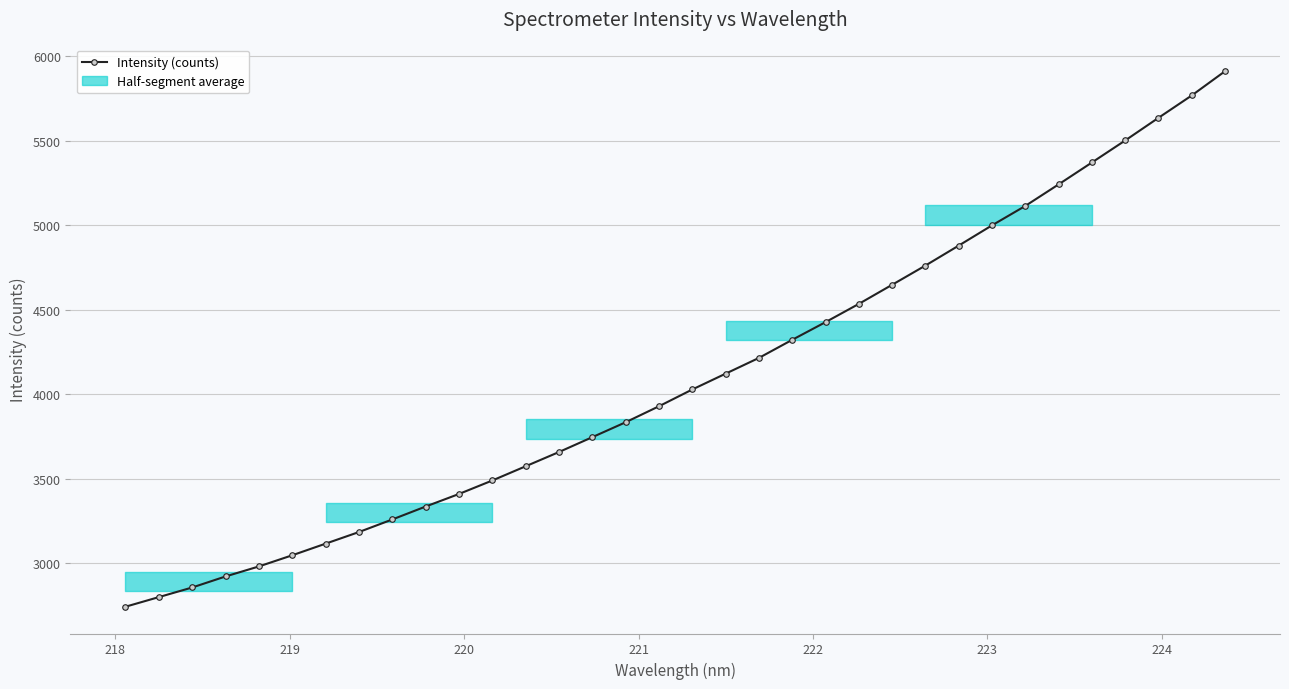

What is the value of the Intensity (counts) point at the 26th from the left?

4879.5